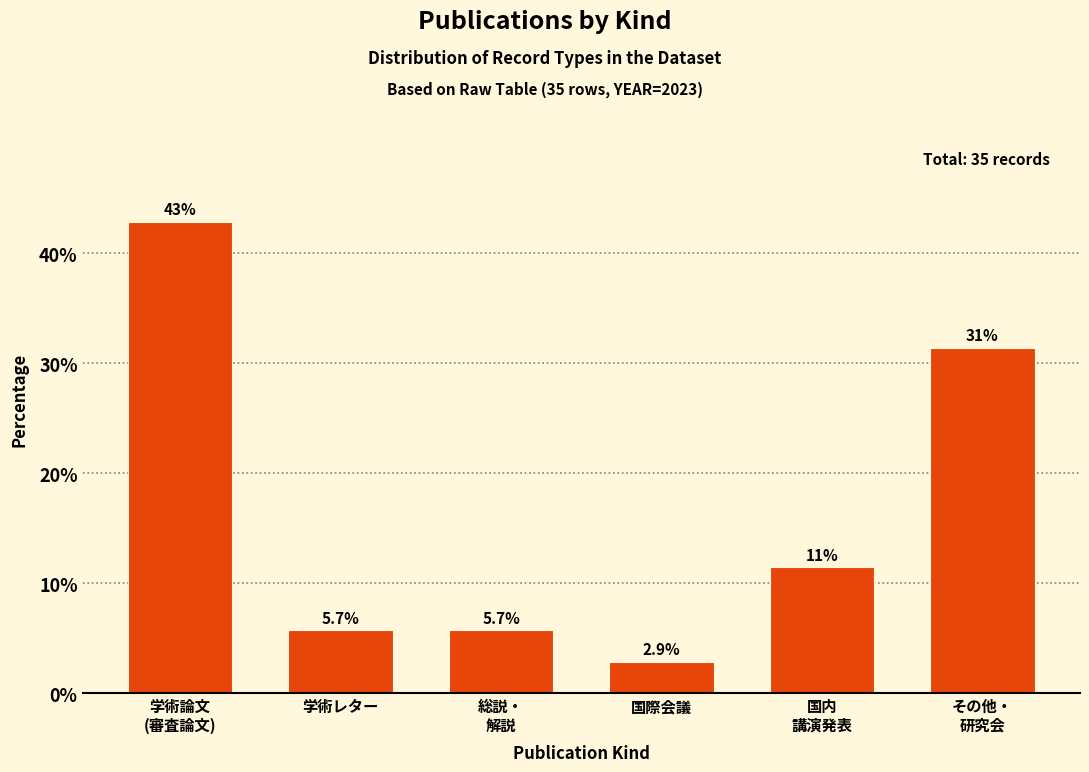

Reading left to right, transcribe all the data shown in this chart.

42.9	5.7	5.7	2.9	11.4	31.4